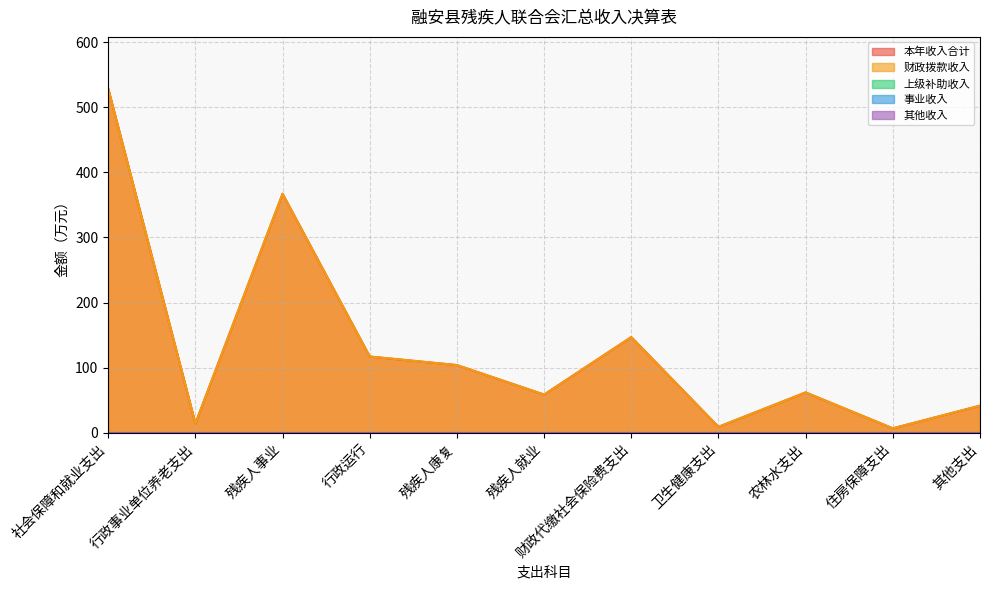

What is the total value across all series at 卫生健康支出?

18.6